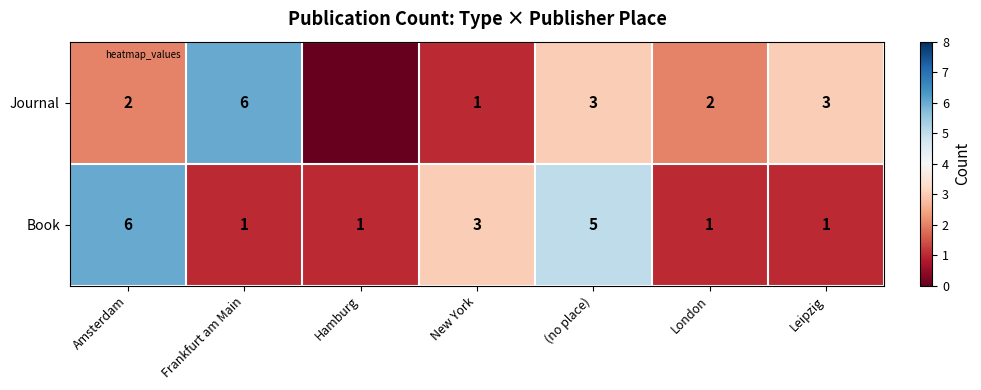

Count the number of categories in the chart.

7